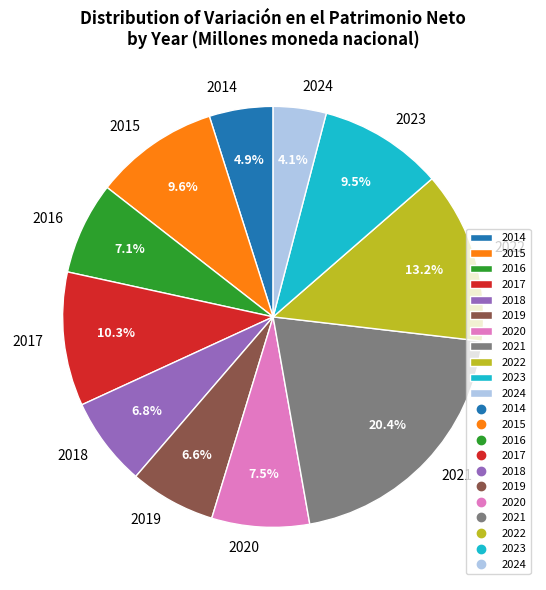

Which slice is the largest?

2021